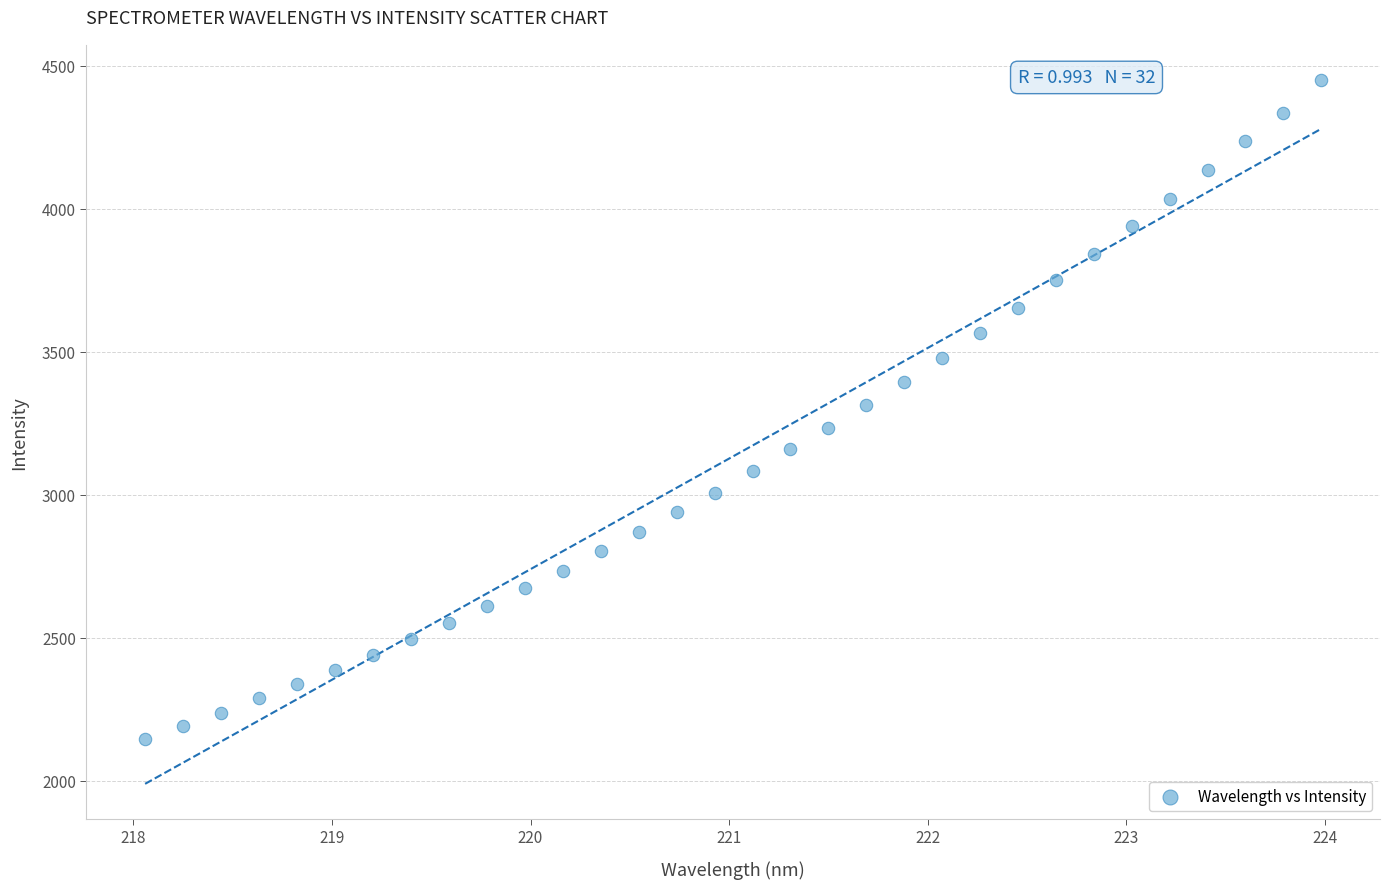

What is the range of Y values (max minus min)?

2302.5